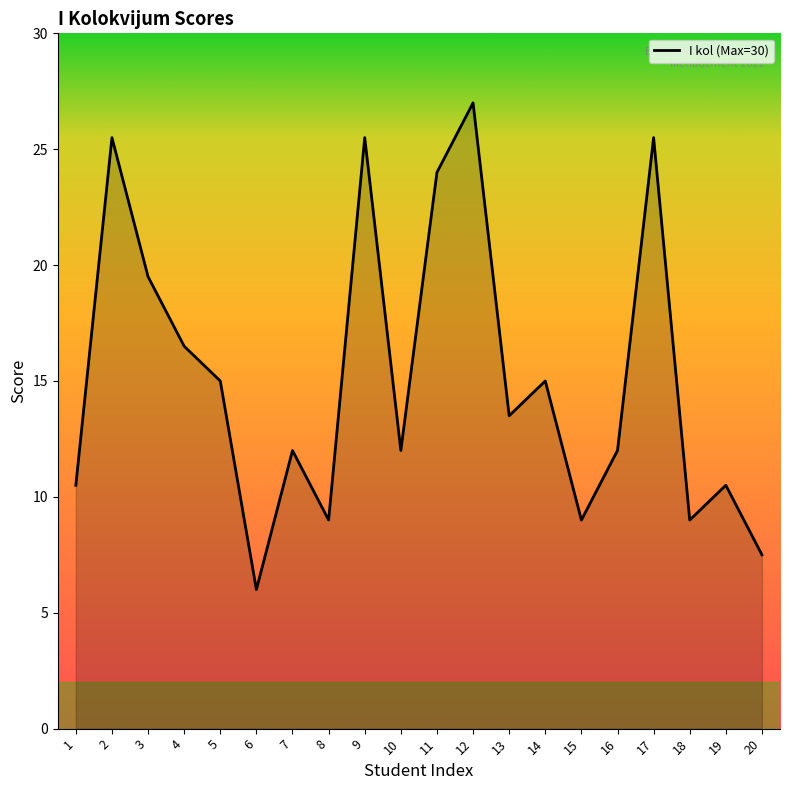

True or false: the data shows 12.0 at 7.

True